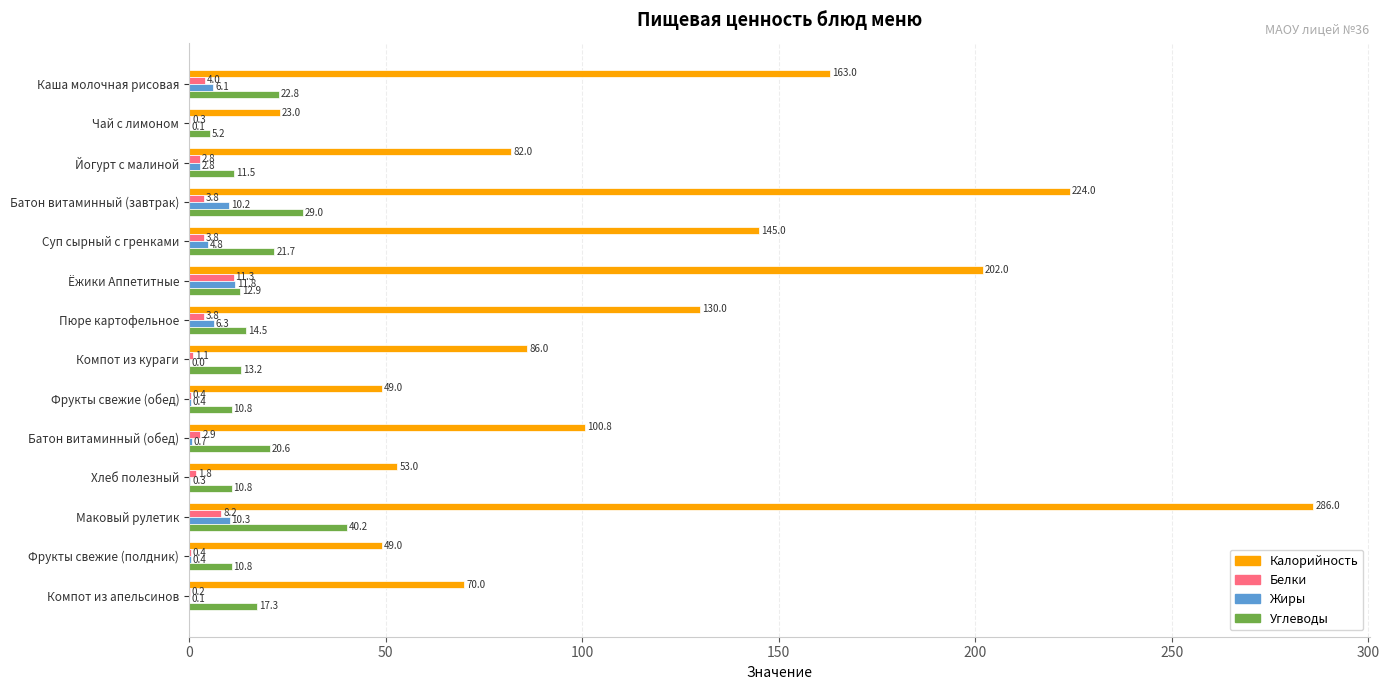

Which series has the largest total across all categories?

Калорийность